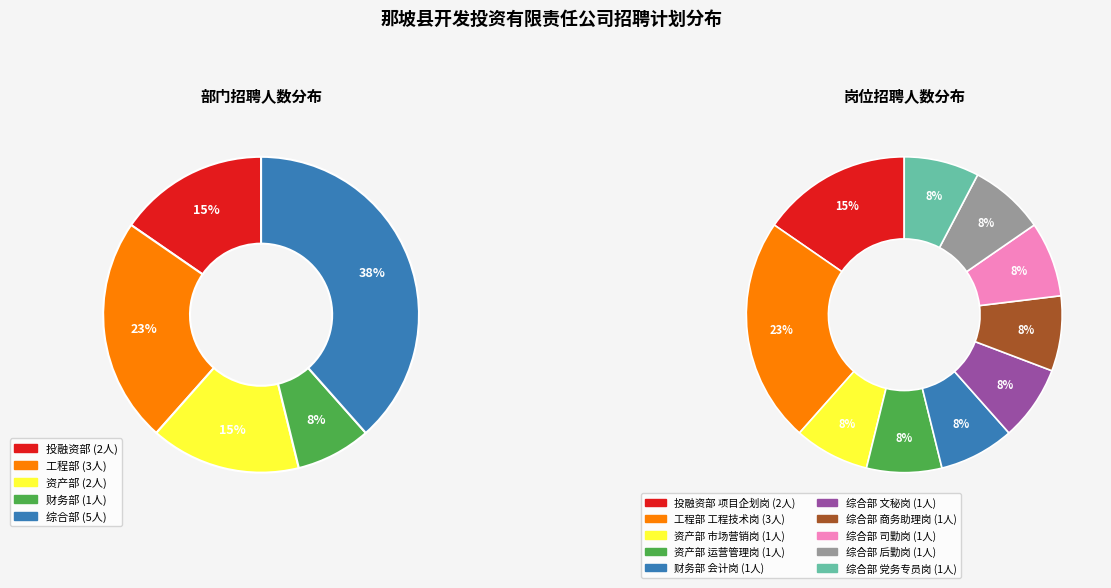

What portion of the pie excludes 投融资部
项目企划岗?

84.6%